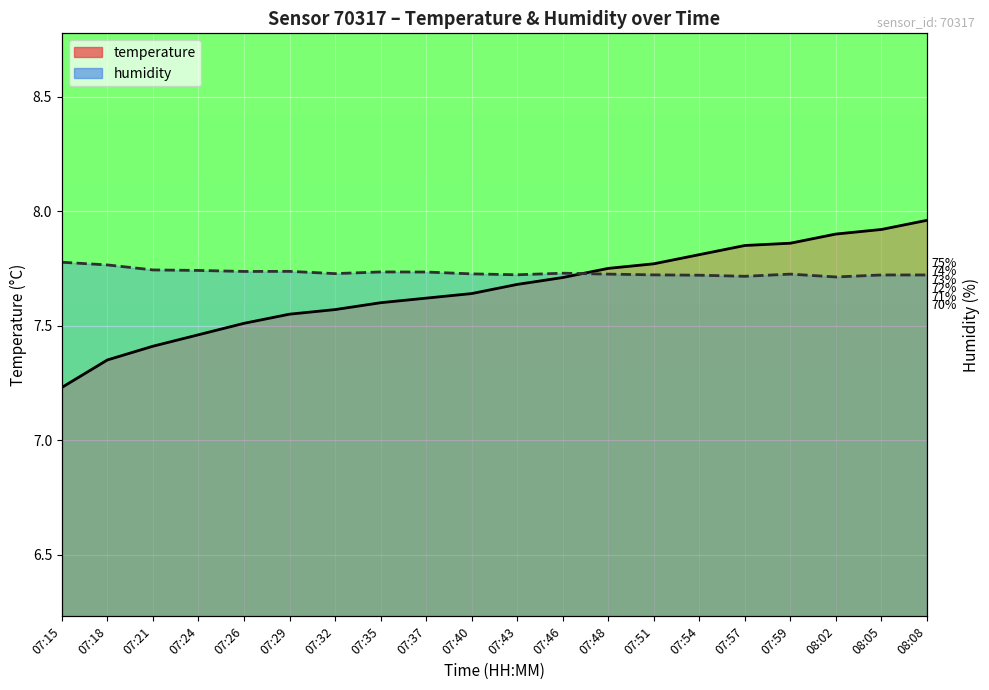

What is the spread (max minus min) of values at 07:21?

0.3